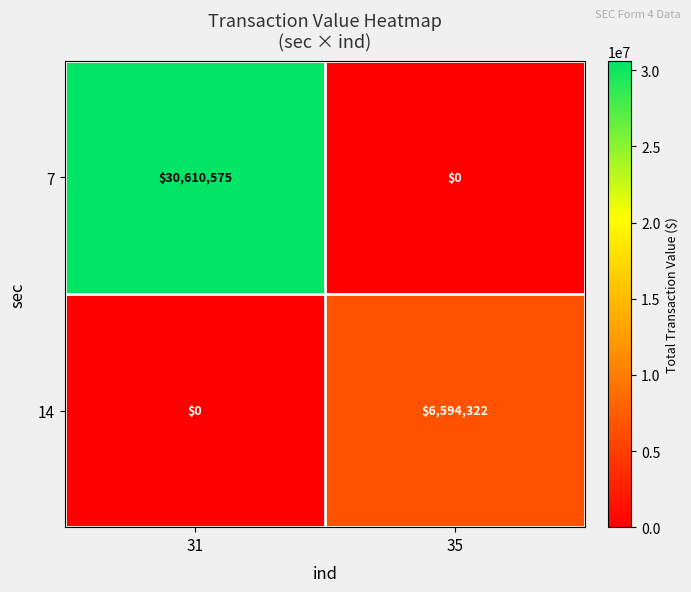

At which label is 7 closest to 15305287?

35